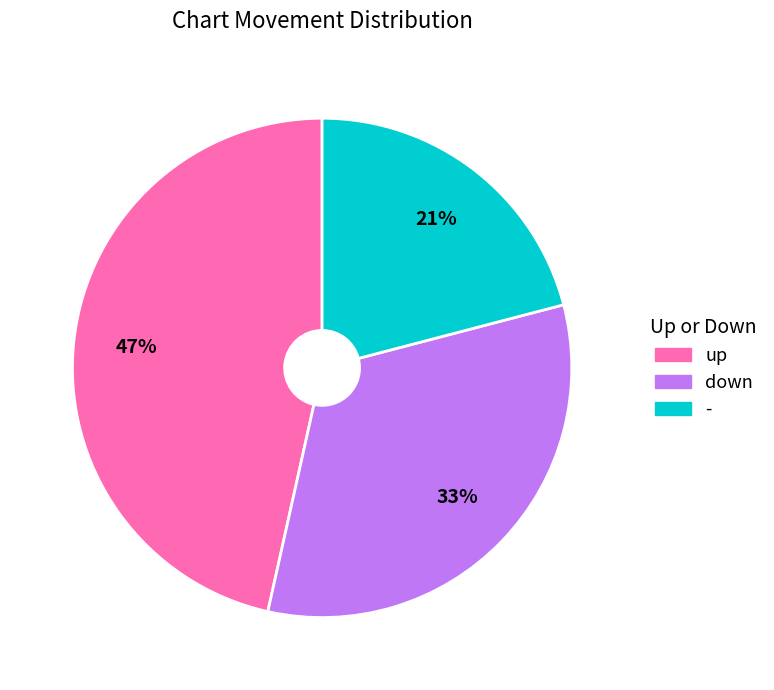

True or false: down accounts for 33% of the total.

True